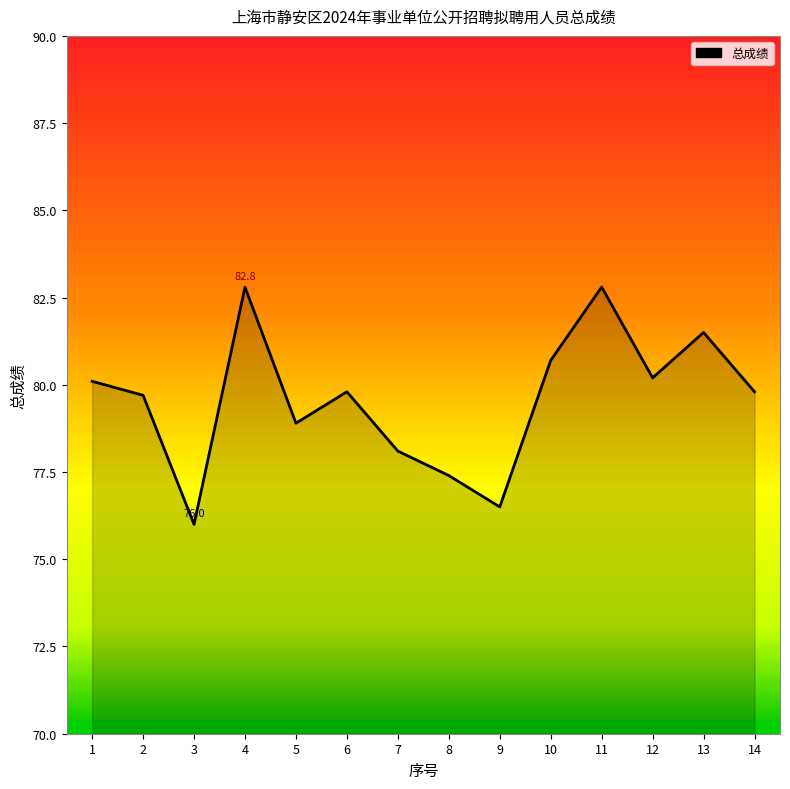

Reading left to right, what are all the values shown in this chart?

80.1	79.7	76.0	82.8	78.9	79.8	78.1	77.4	76.5	80.7	82.8	80.2	81.5	79.8